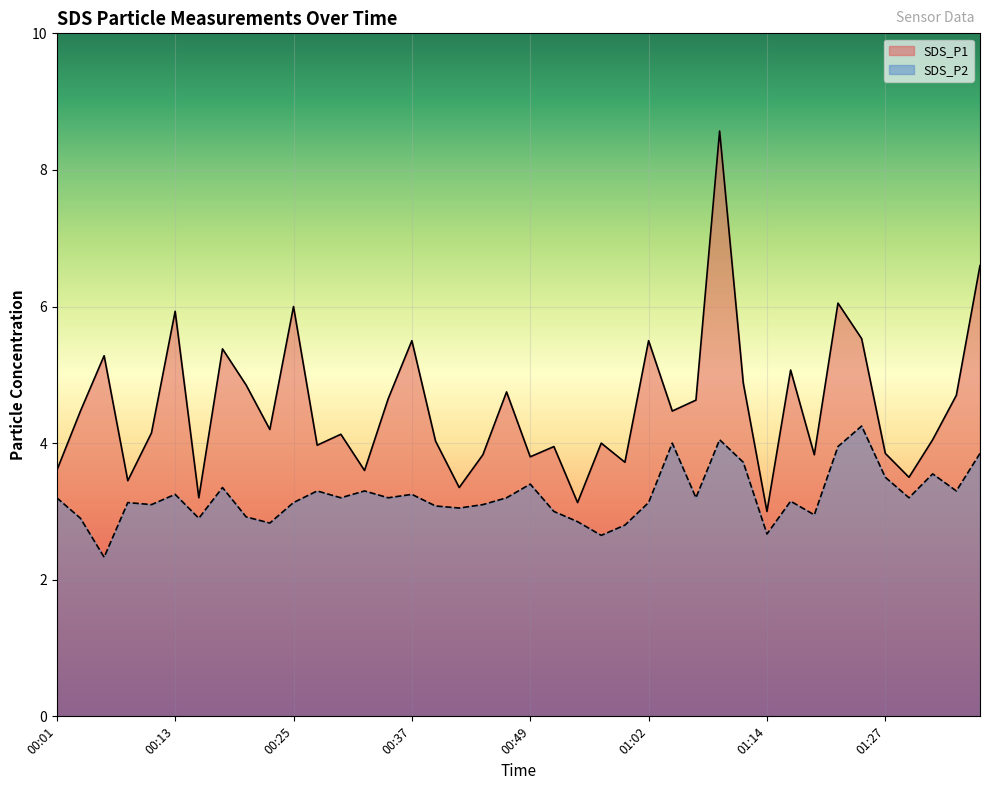

True or false: SDS_P1 has more than 2 points higher than both neighbors.

True